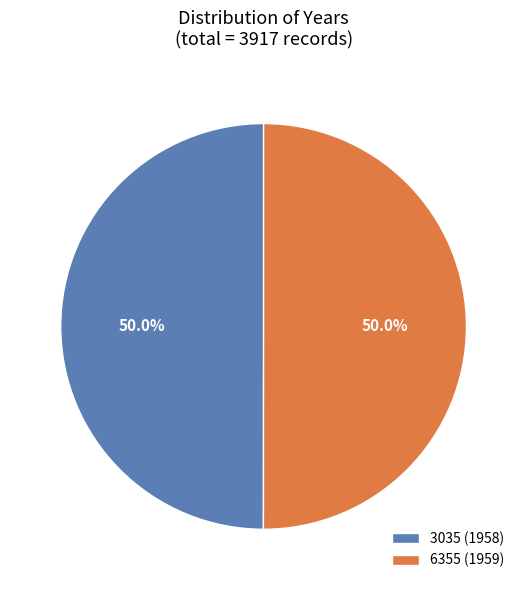

What percentage is NOT represented by 3035?

50.0%